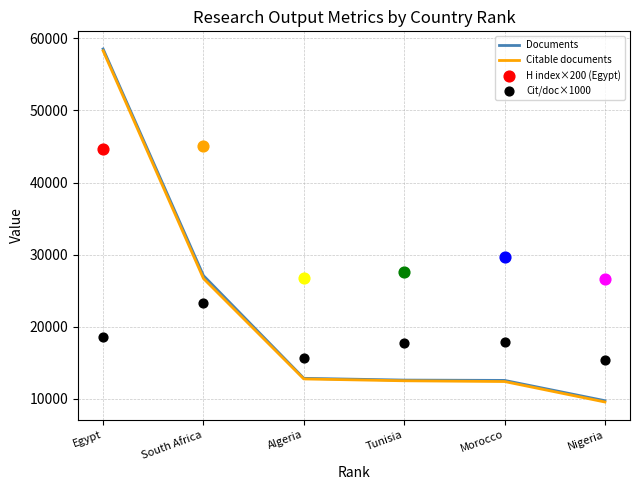

Which series reaches the maximum Y coordinate?

Documents